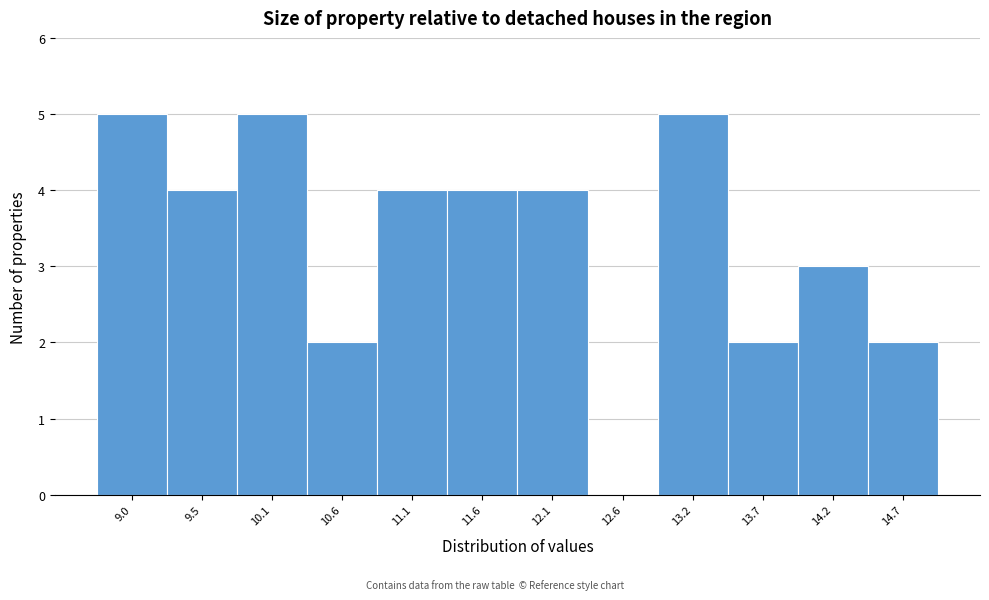

Reading left to right, transcribe this chart: for each bar, give the range it covers on the x-axis and its height. Neither the bar edges nor the heights are printed on the chart, so give them approximately, as read against the axes.

8.8 to 9.3: 5
9.3 to 9.8: 4
9.8 to 10.3: 5
10.3 to 10.8: 2
10.8 to 11.4: 4
11.4 to 11.9: 4
11.9 to 12.4: 4
12.4 to 12.9: 0
12.9 to 13.4: 5
13.4 to 13.9: 2
13.9 to 14.5: 3
14.5 to 15.0: 2